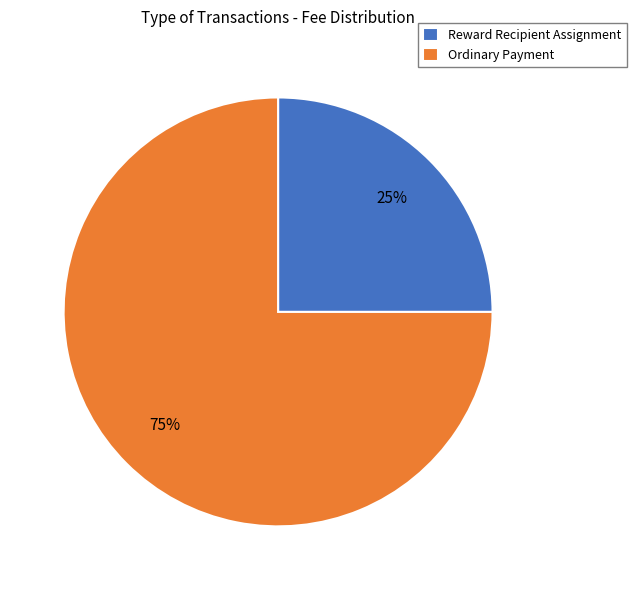

Between Reward Recipient Assignment and Ordinary Payment, which is larger?

Ordinary Payment